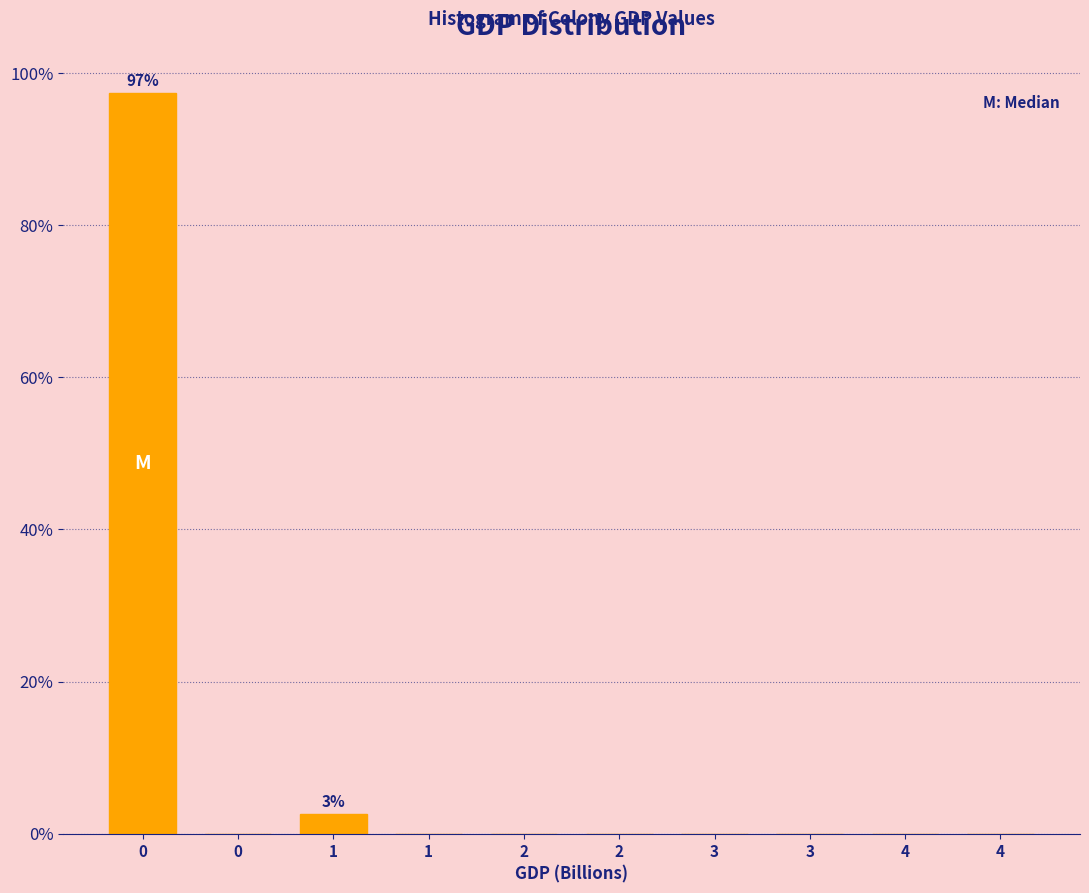

Are the bars horizontal?

No